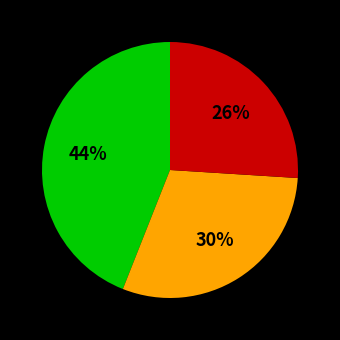

Is there a majority slice in this chart?

No